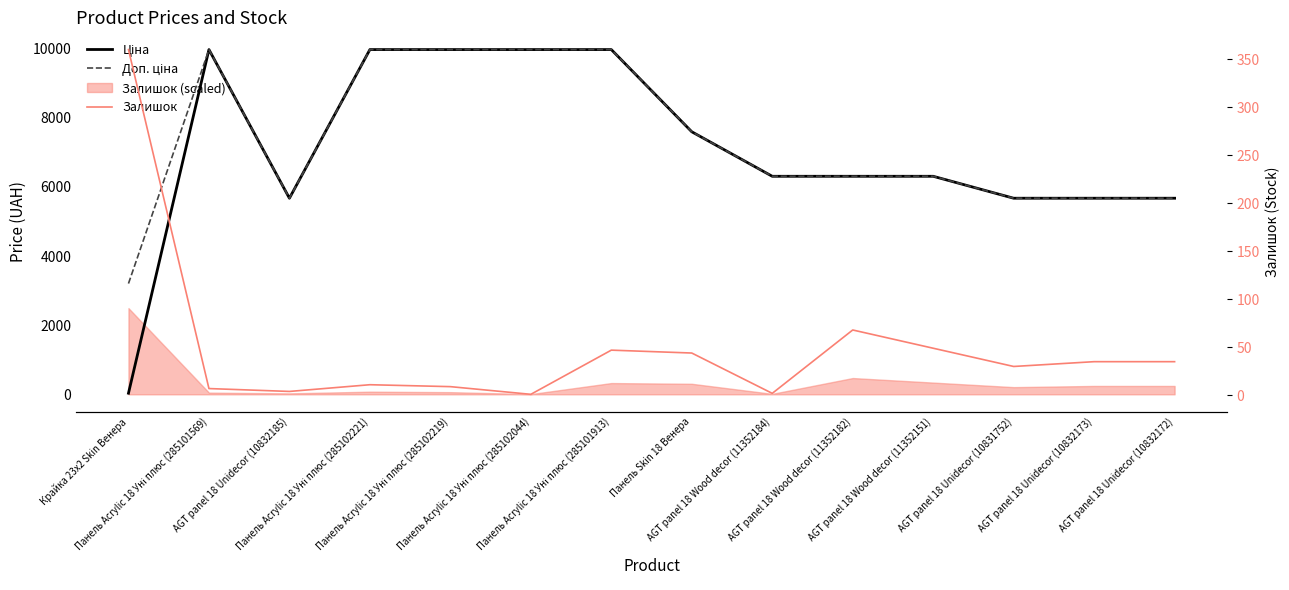

What is the label of the 11th point from the right?

Панель Acrylic 18 Уні плюс (285102221)